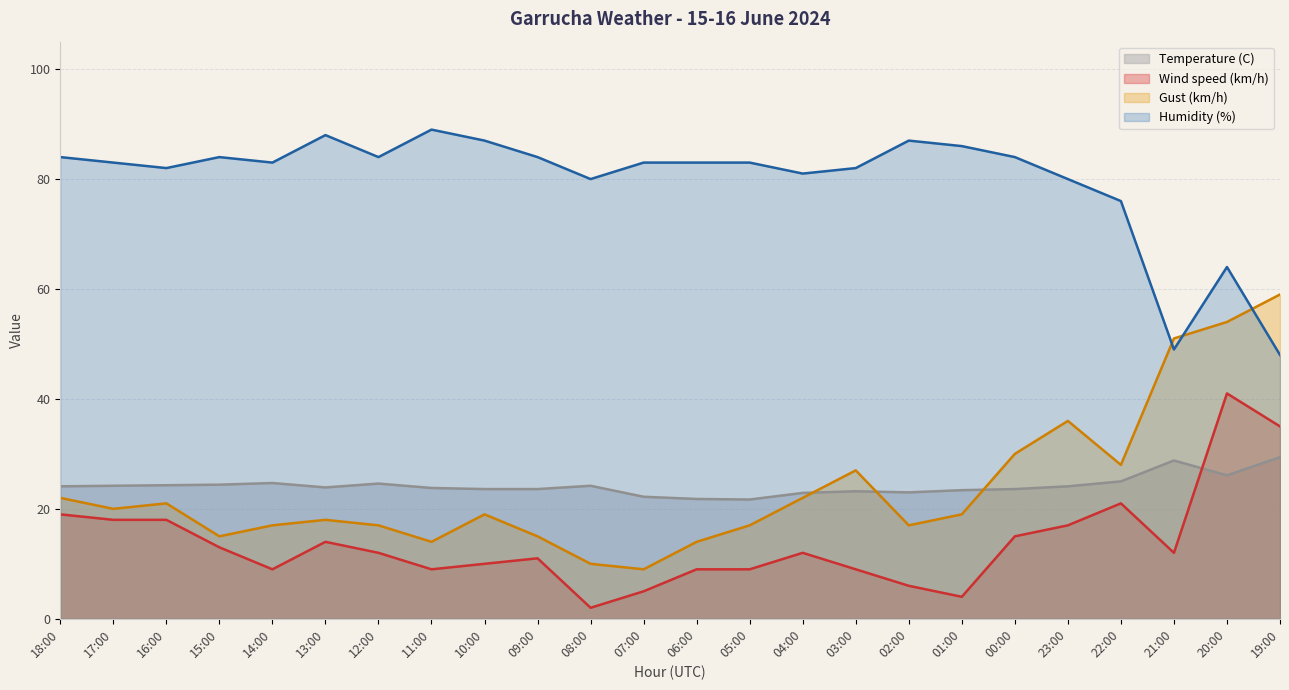

Is it true that Temperature (C) line equals 23.6 at 09:00?

True